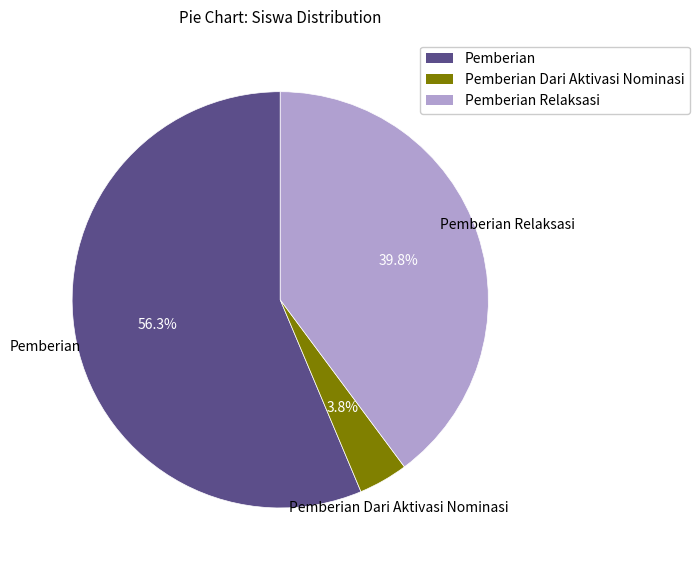

Is the sum of Pemberian and Pemberian Relaksasi greater than half?

Yes